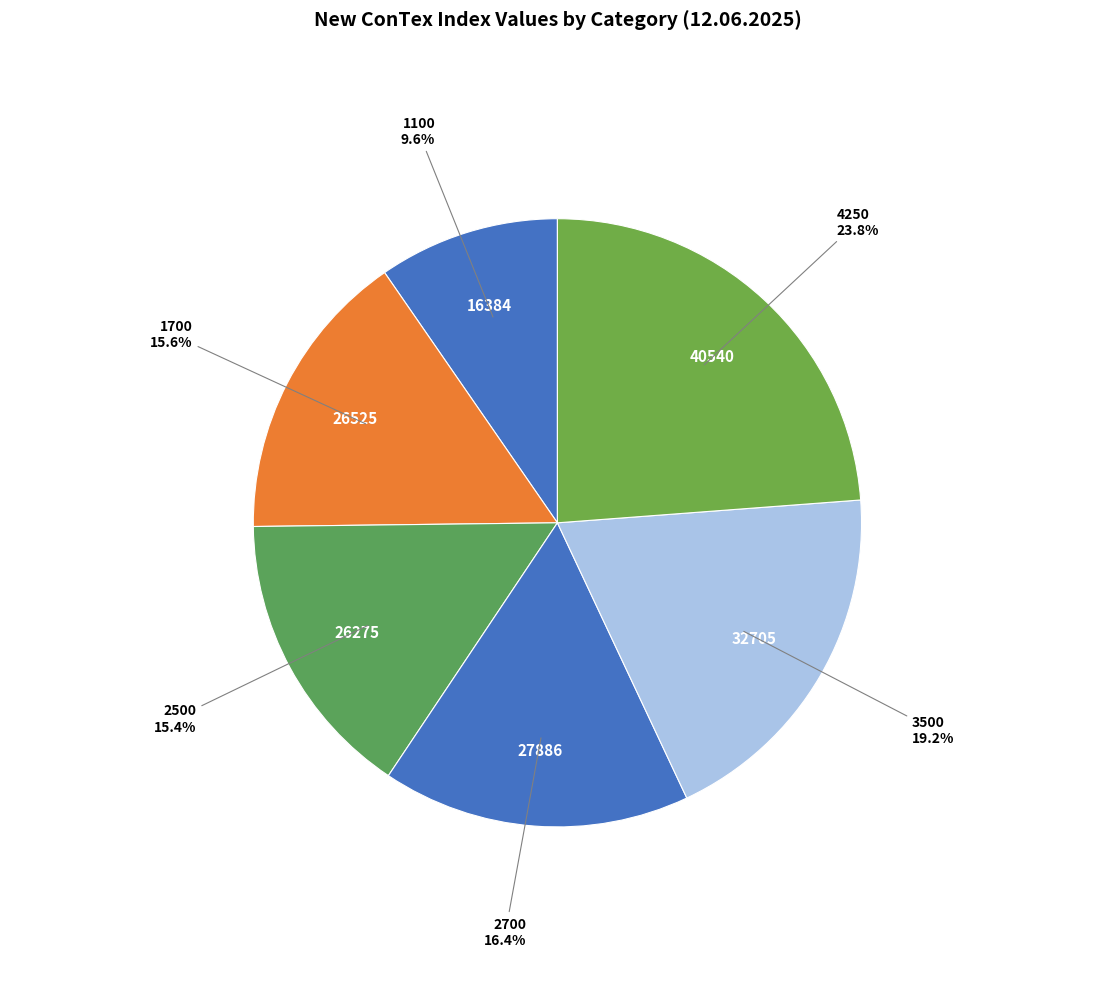

To the nearest percent, what is the combined percentage of 4250 and 2500?

39%